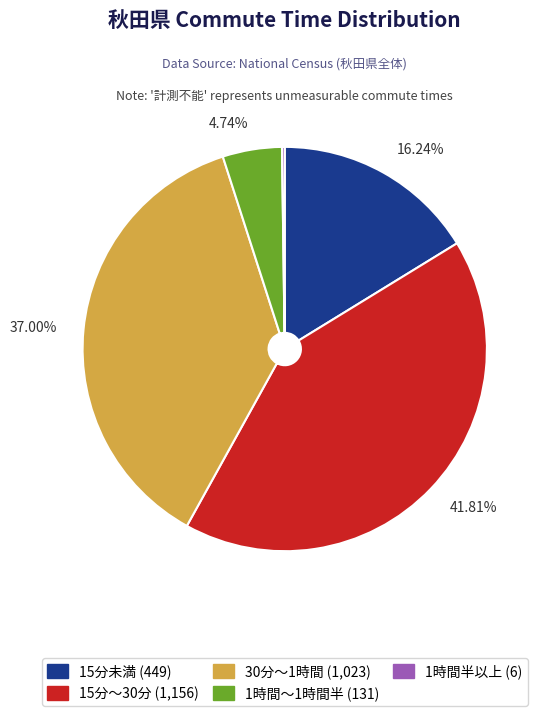

Approximately how many times larger is the value at 30分～1時間 (1,023) compared to 15分～30分 (1,156)?

0.9